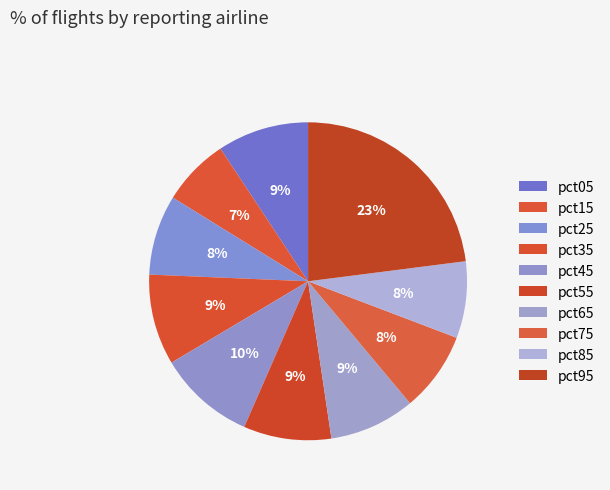

Rank the categories by value from highest to lowest.

pct95, pct45, pct05, pct35, pct55, pct65, pct25, pct75, pct85, pct15